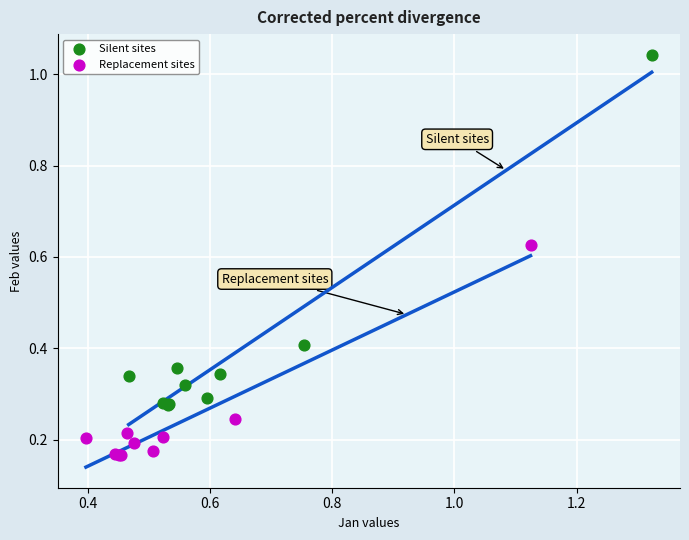

Which series reaches the maximum Y coordinate?

Silent sites